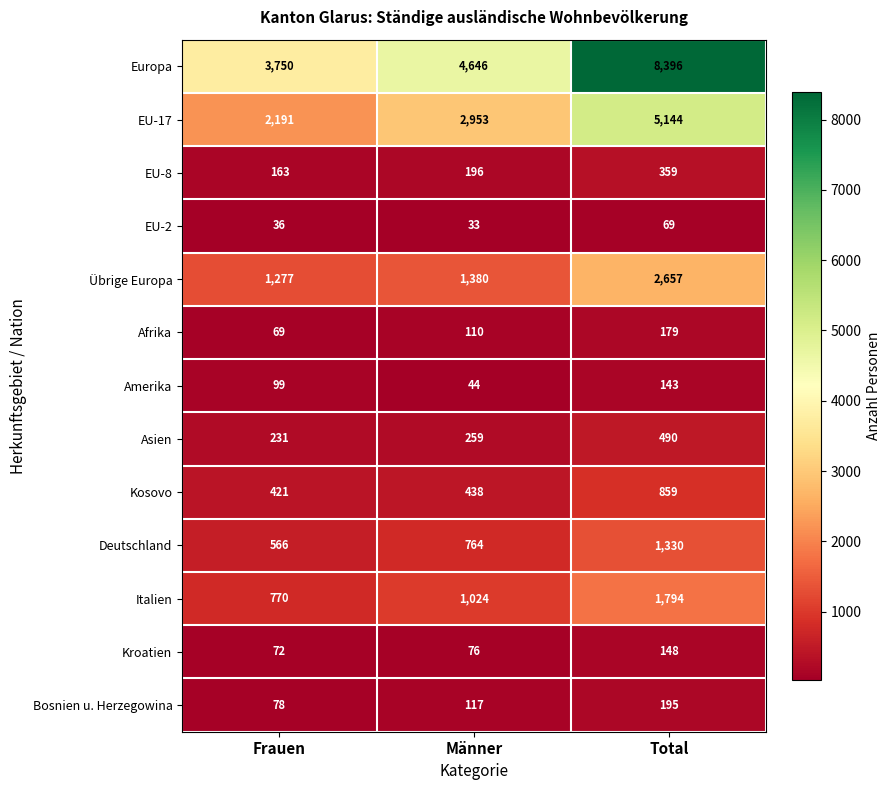

The value of Amerika at Männer is 73. True or false?

False